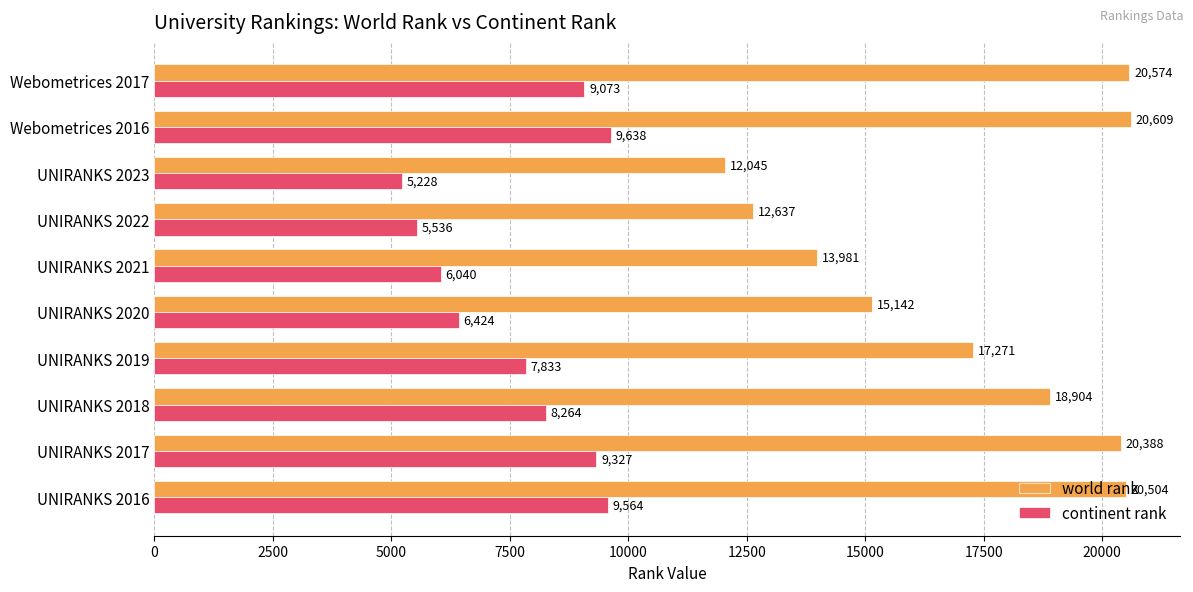

Which series has the widest spread of values?

world rank